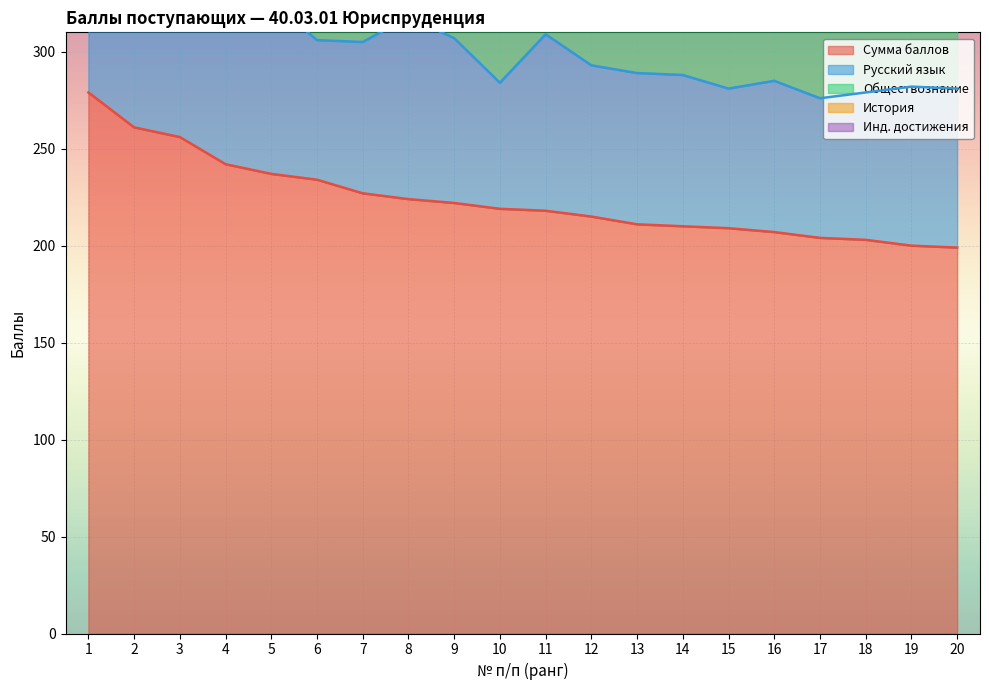

Which series has the largest total across all categories?

Сумма баллов